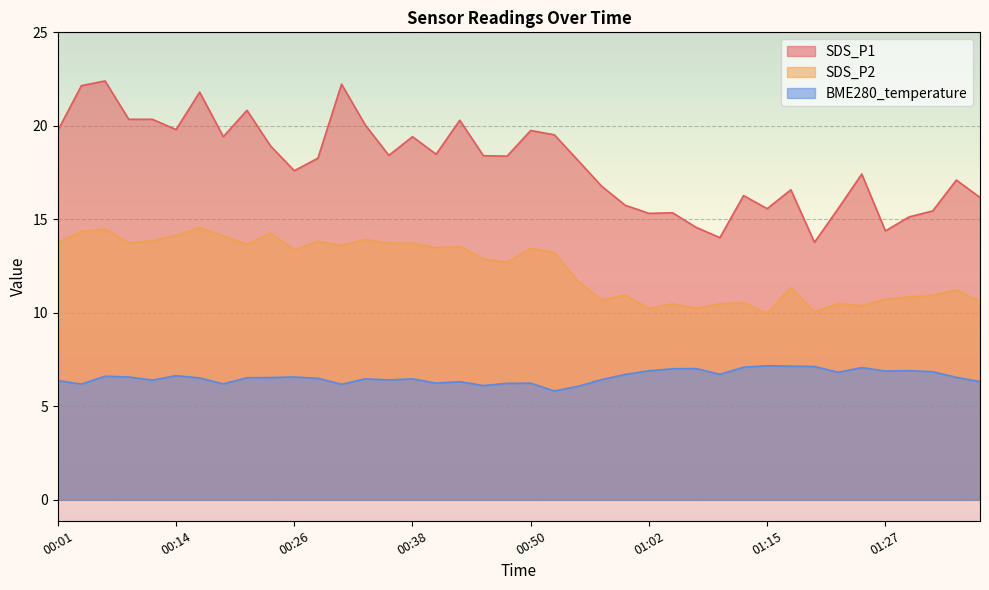

What position from the right is 00:04?

39